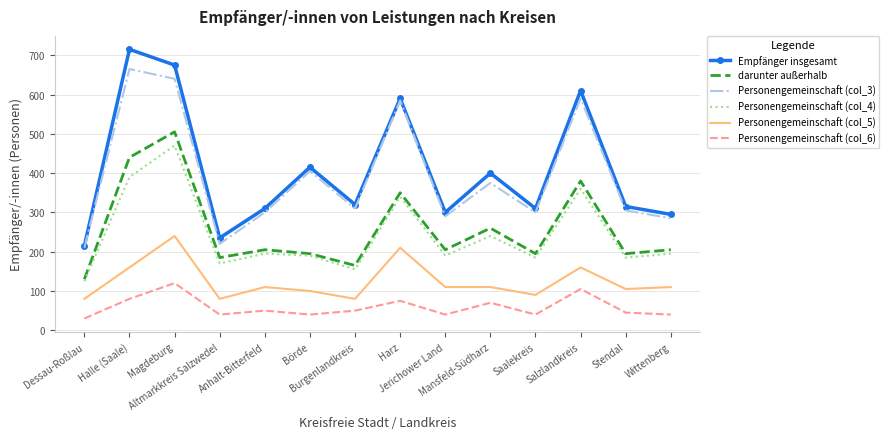

How many interior local valleys does the Empfänger insgesamt series have?

4